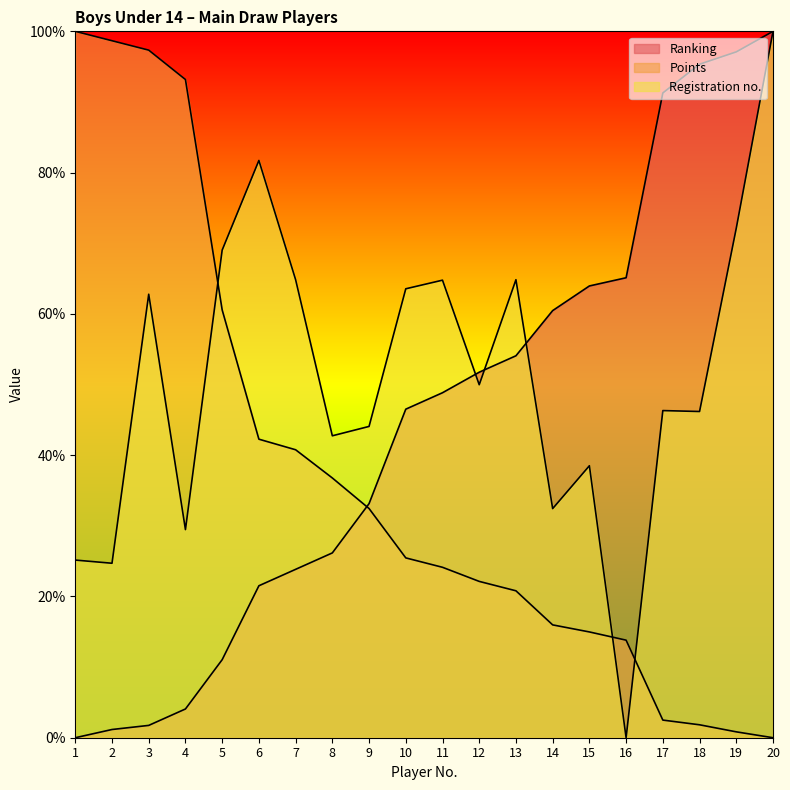

Reading left to right, transcribe all the data shown in this chart.

Ranking: 1=0.0	2=1.2	3=1.7	4=4.1	5=11.0	6=21.5	7=23.8	8=26.2	9=33.1	10=46.5	11=48.8	12=51.7	13=54.1	14=60.5	15=64.0	16=65.1	17=91.3	18=95.3	19=97.1	20=100.0
Points: 1=100.0	2=98.7	3=97.3	4=93.2	5=60.6	6=42.3	7=40.8	8=36.8	9=32.4	10=25.5	11=24.1	12=22.1	13=20.8	14=16.0	15=15.0	16=13.8	17=2.5	18=1.8	19=0.8	20=0.0
Registration: 1=25.1	2=24.7	3=62.8	4=29.5	5=69.0	6=81.7	7=64.8	8=42.7	9=44.1	10=63.6	11=64.8	12=50.0	13=64.8	14=32.4	15=38.5	16=0.0	17=46.3	18=46.2	19=72.1	20=100.0